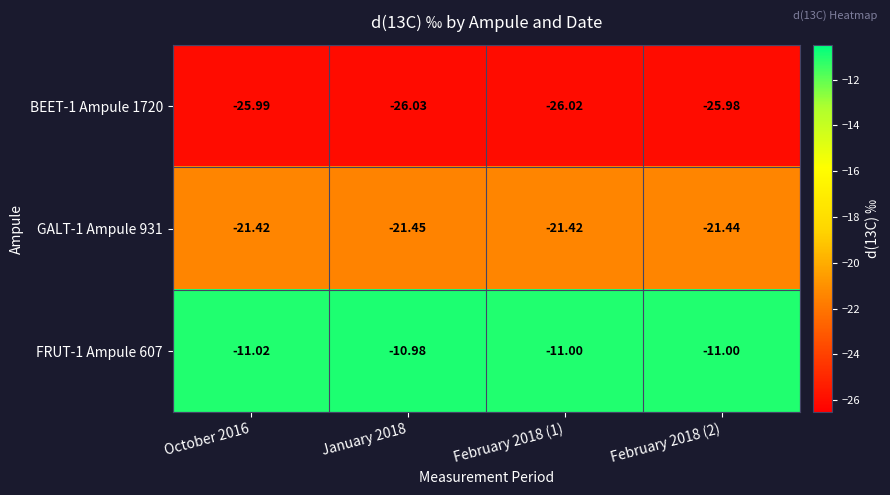

Is the value of BEET-1 Ampule 1720 at January 2018 greater than the value of GALT-1 Ampule 931 at February 2018 (2)?

No